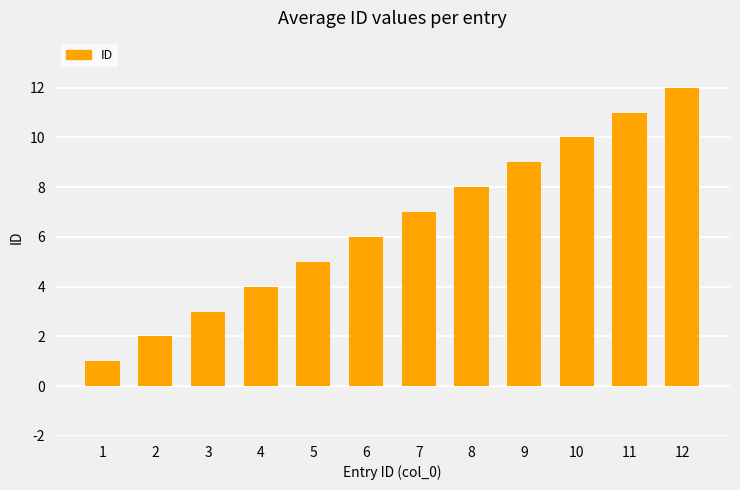

How many series are shown in this chart?

1